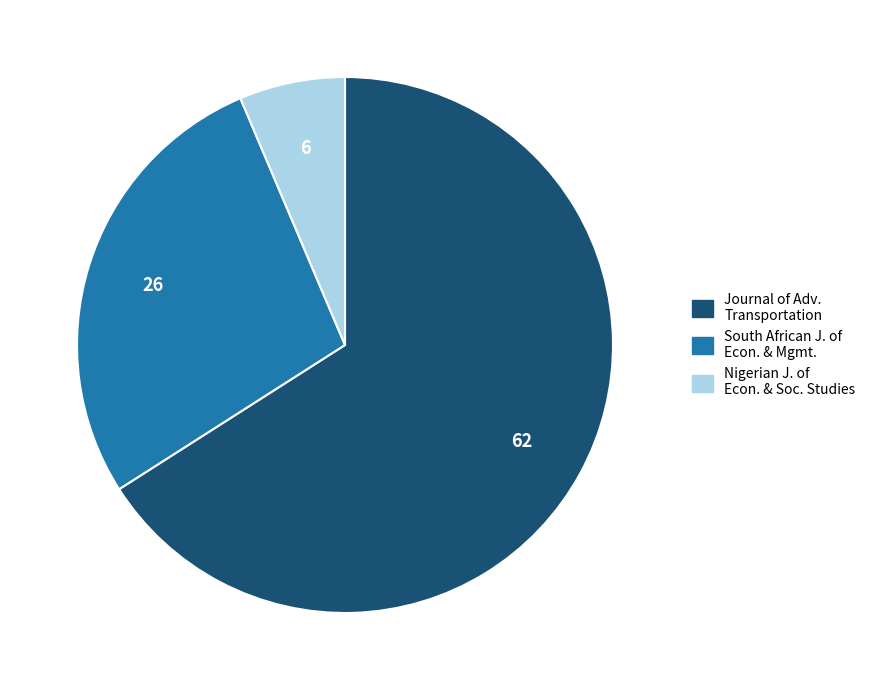

Rank the categories by value from lowest to highest.

Nigerian J. of Econ. & Soc. Studies, South African J. of Econ. & Mgmt., Journal of Adv. Transportation